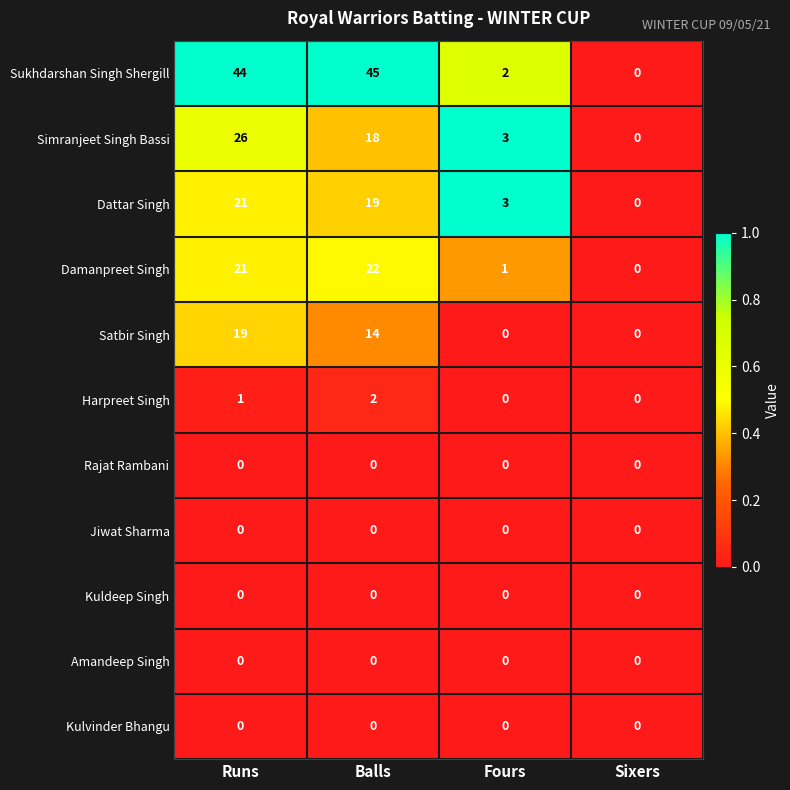

Count the number of data series in this chart.

11